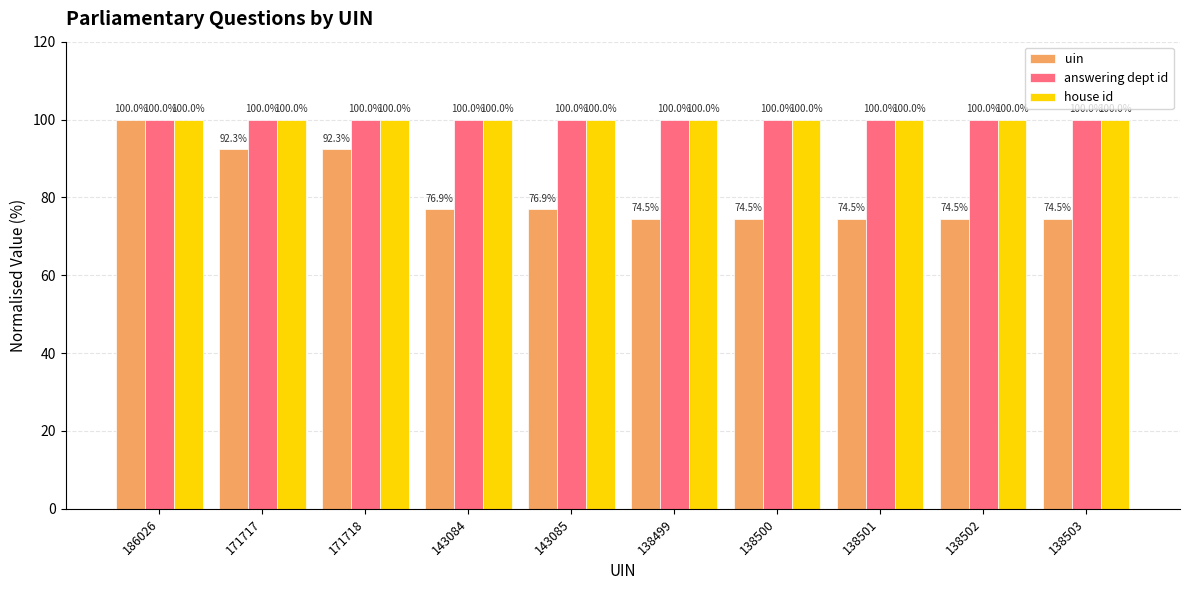

The value of answering dept id at 138502 is 100.0. True or false?

True